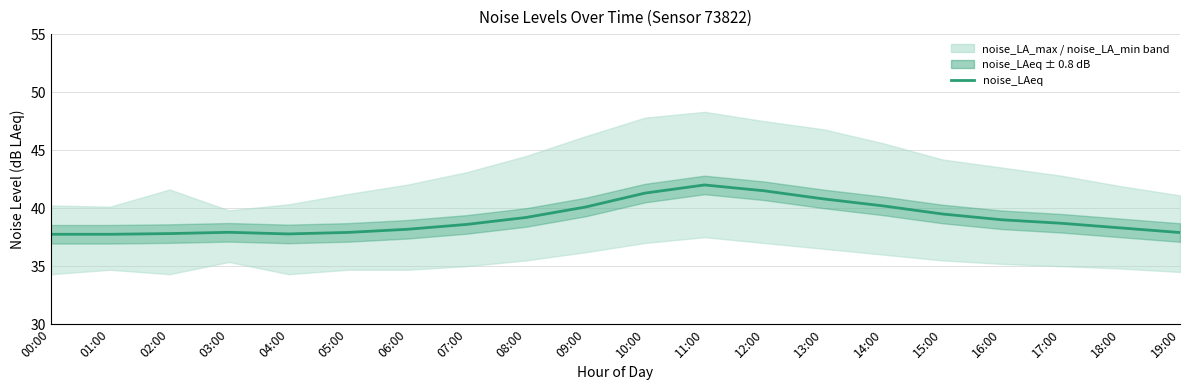

Which label corresponds to the smallest value in the chart?

00:00